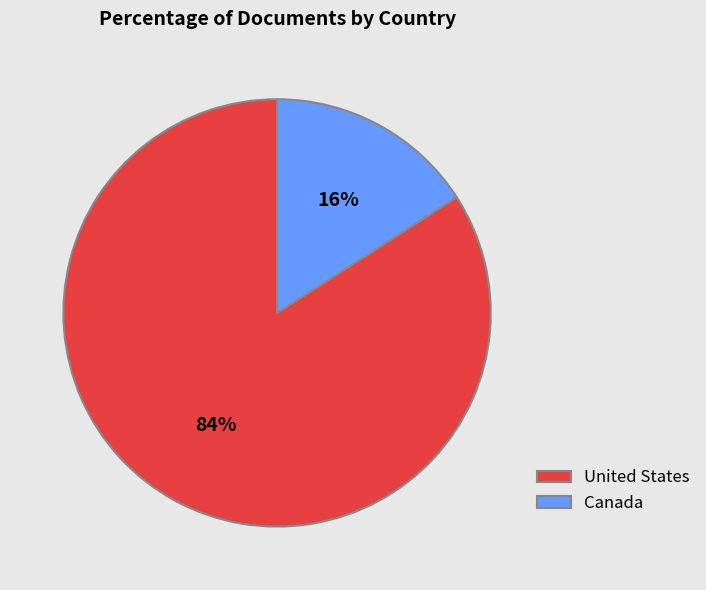

Count the number of slices in the pie.

2